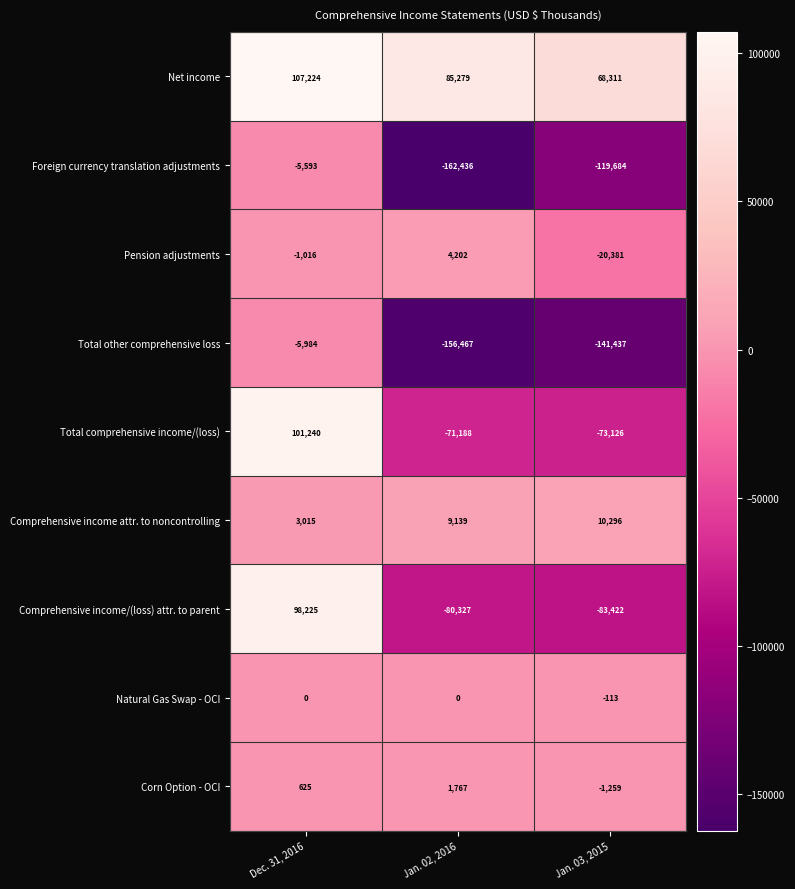

Which series changed the most between Jan. 02, 2016 and Jan. 03, 2015?

Foreign currency translation adjustments